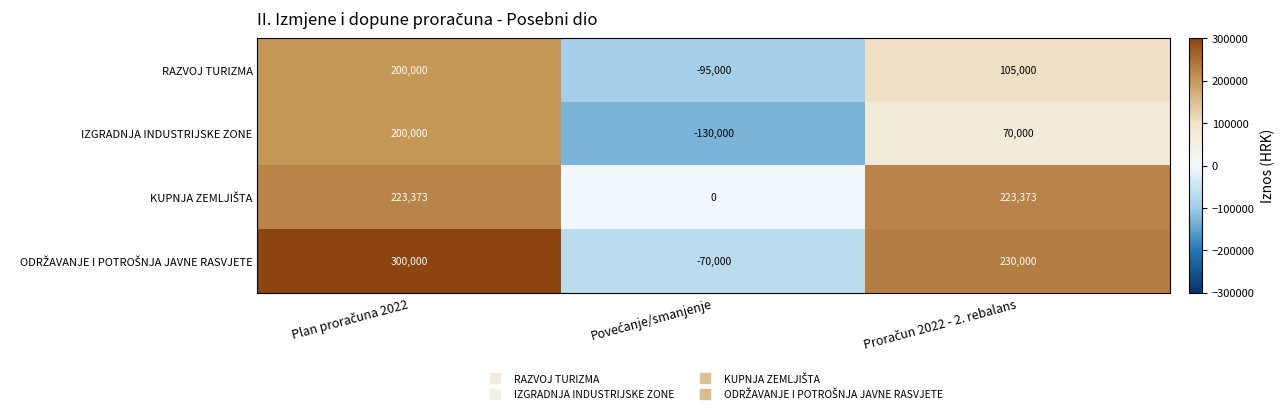

What is the smallest value displayed?

-130000